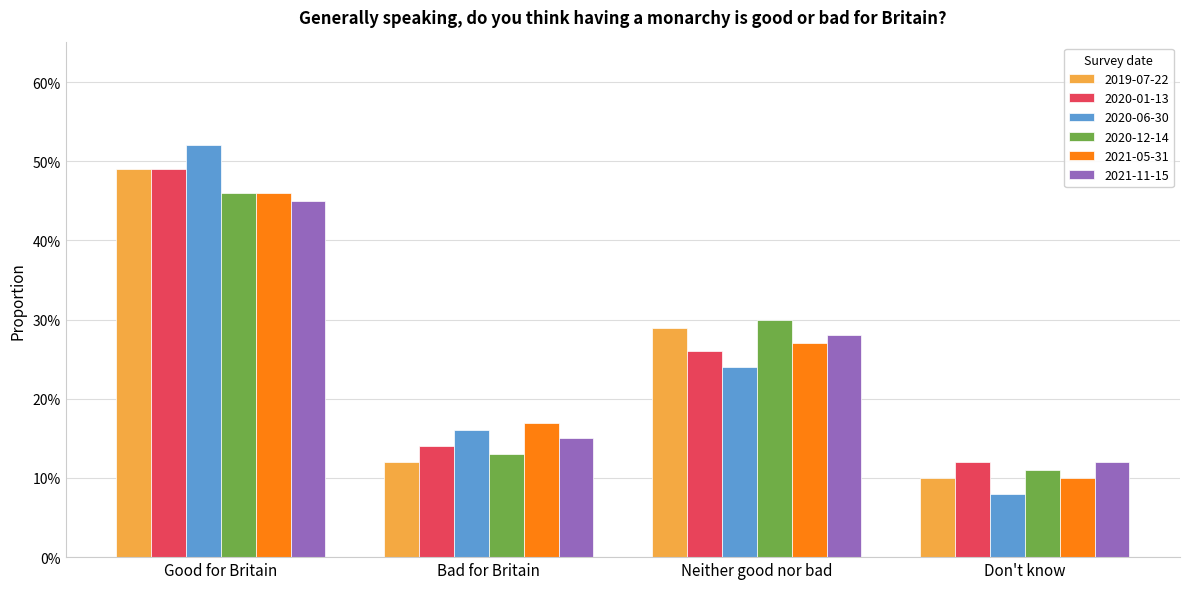

The 2020-01-13 series shows 0.3 at Neither good nor bad. True or false?

True